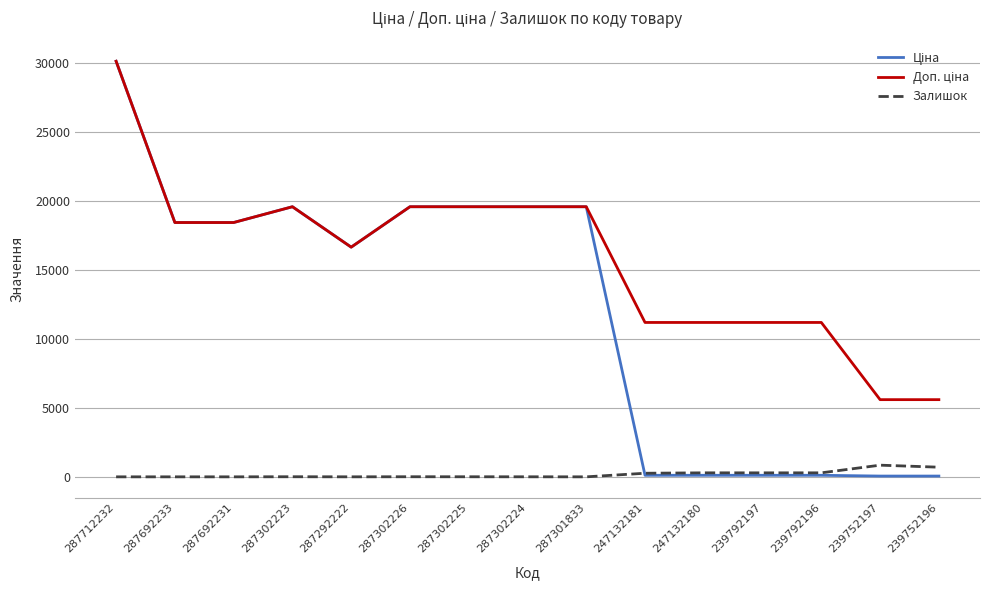

True or false: Залишок has a value of 698.0 at 239752196.

True